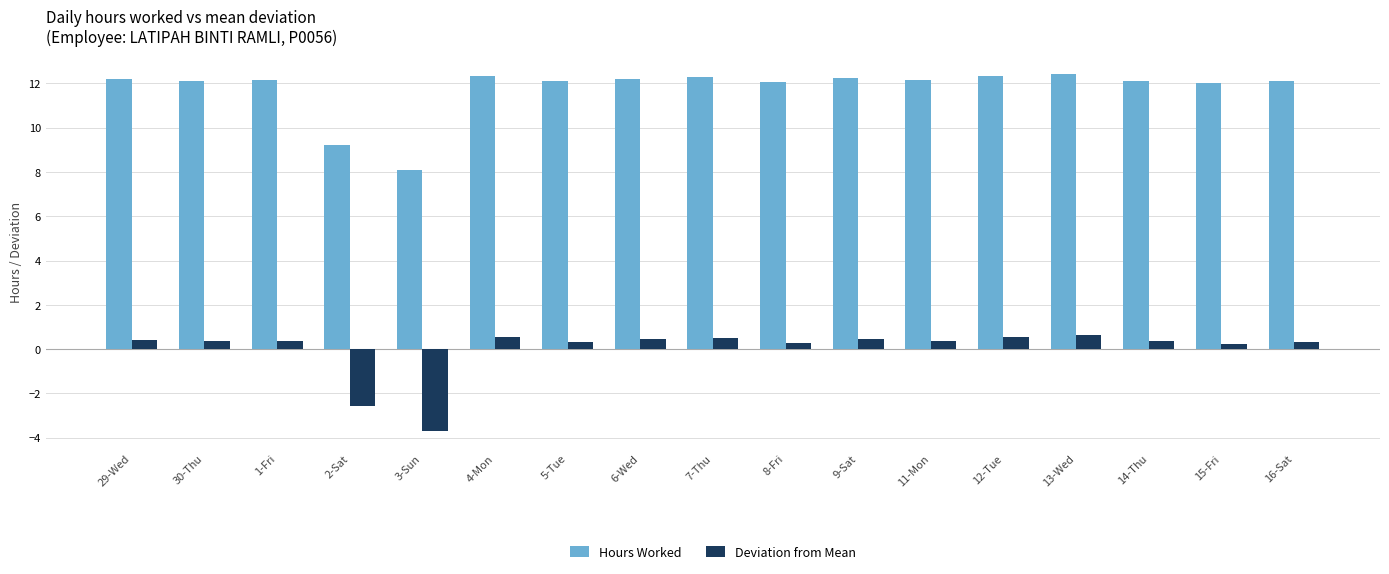

Which series has the largest total across all categories?

Hours Worked